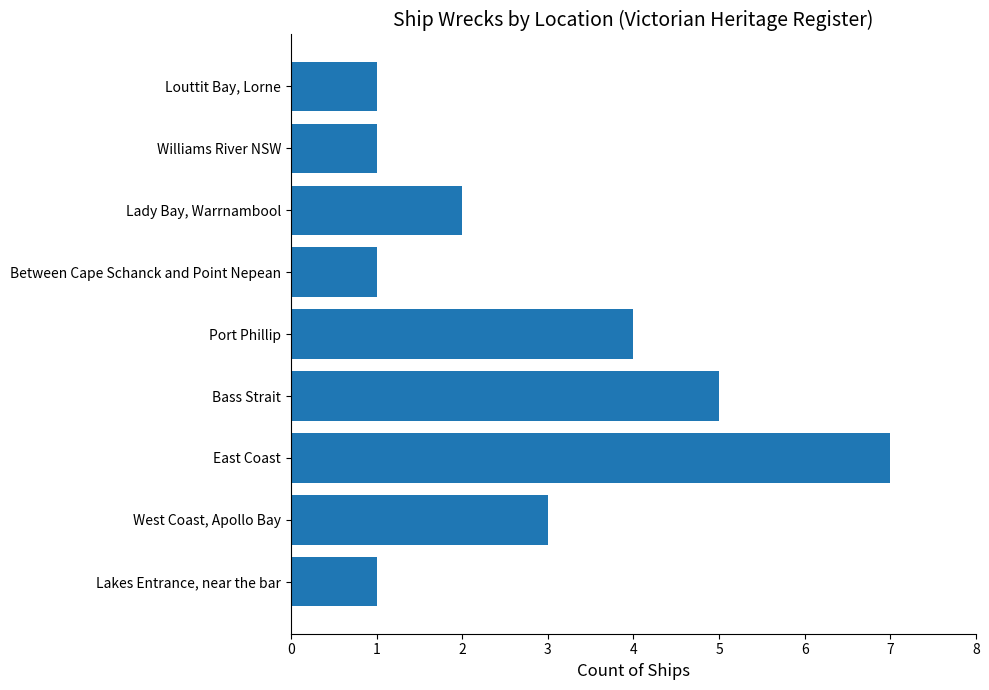

Which category has the highest value across all series?

East Coast